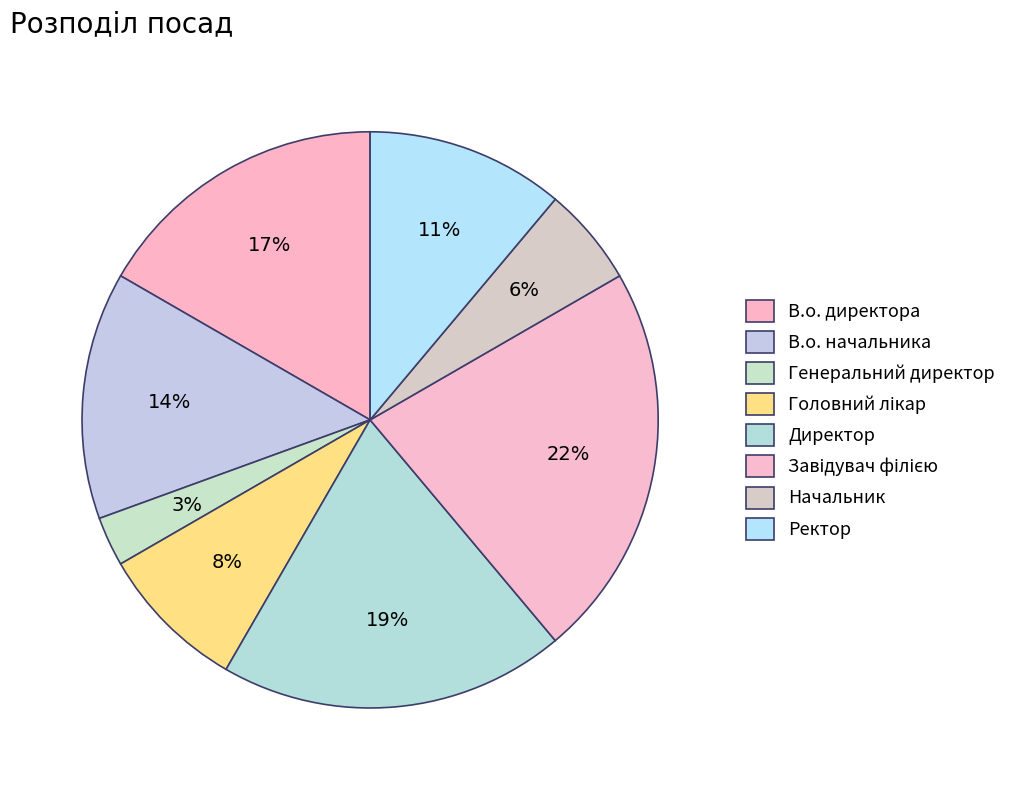

How many slices are in this pie chart?

8